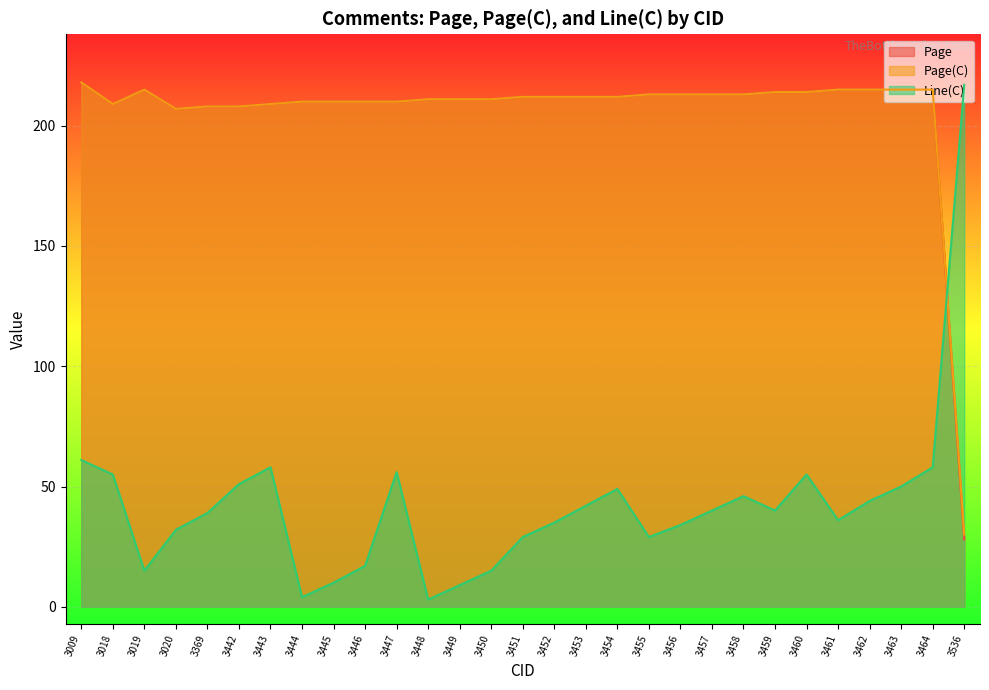

What is the sum of the Line(C) values at 3460 and 3446?

72